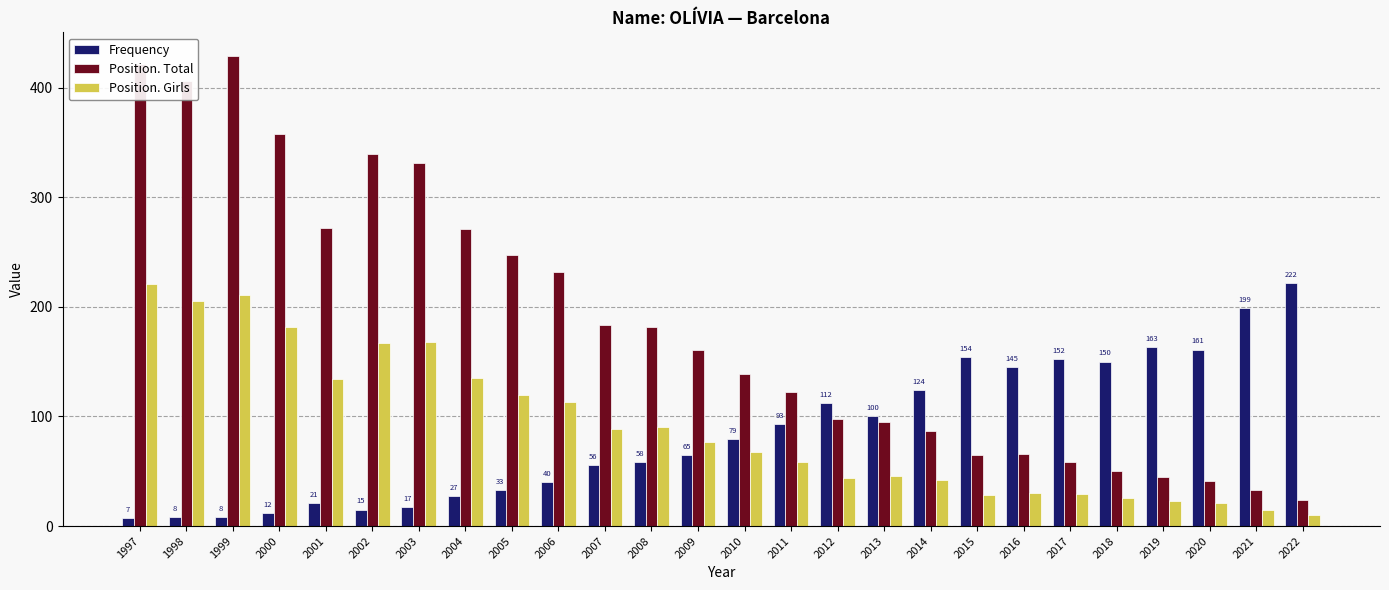

Which series changed the most between 2004 and 2008?

Position. Total